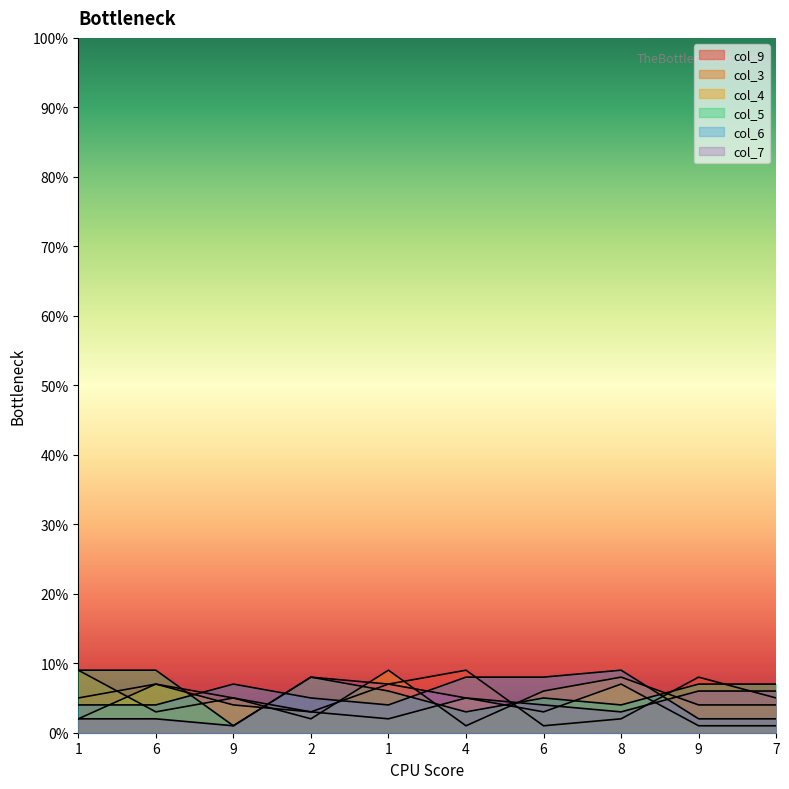

What is the average value of the col_3 series?

5